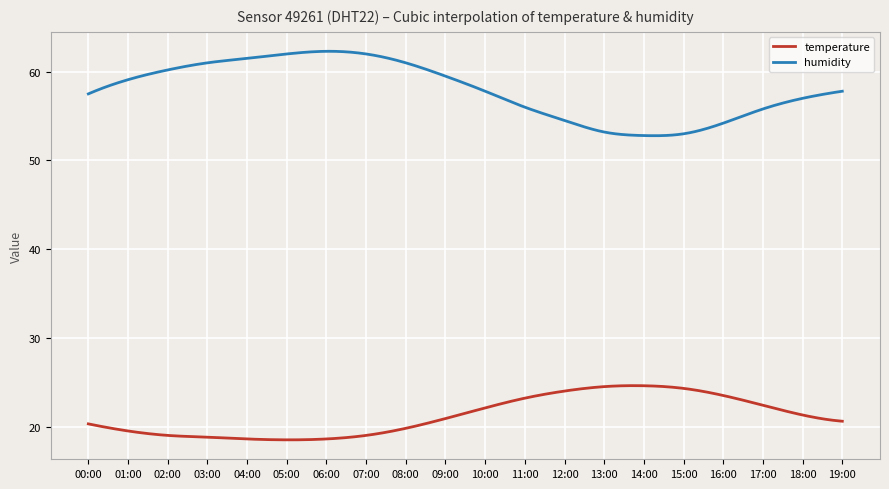

True or false: temperature and humidity intersect in this chart.

False